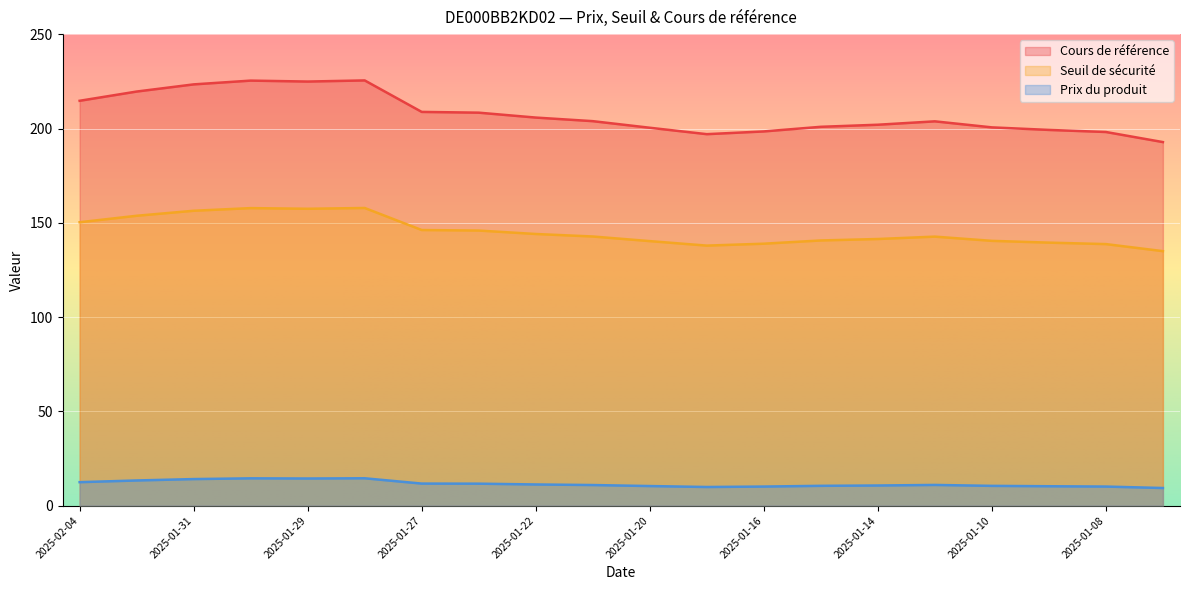

What is the sum of the Seuil de sécurité values at 2025-01-10 and 2025-01-09?

399.9